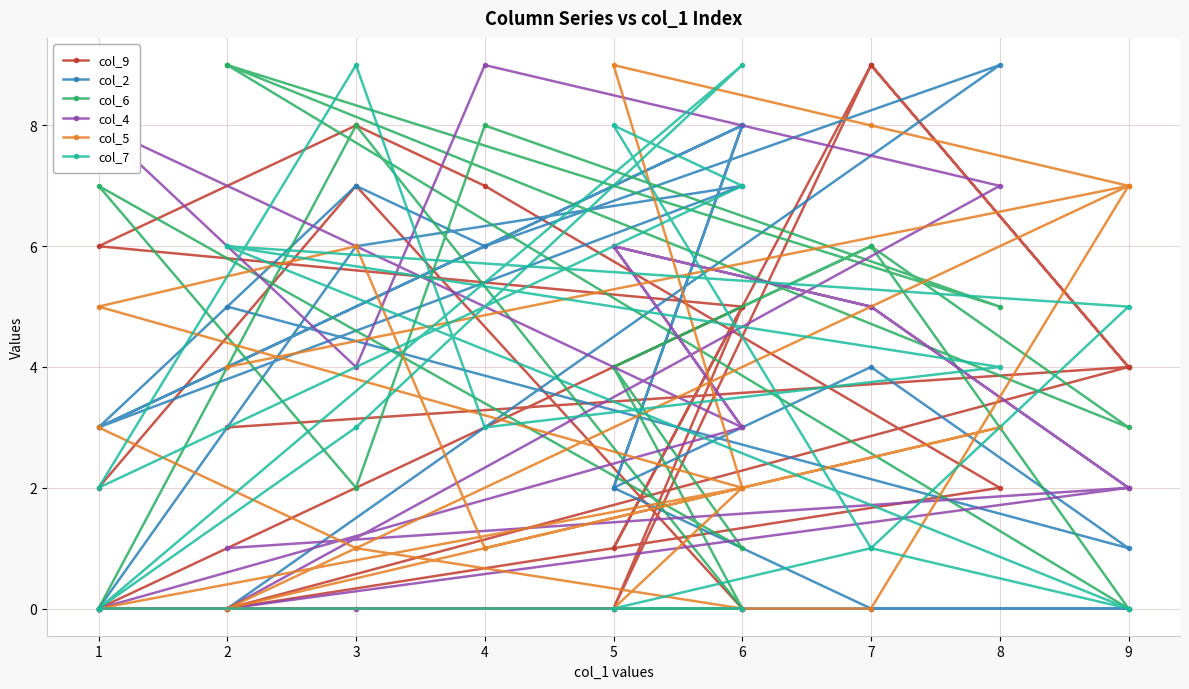

How many interior local valleys does the col_2 series have?

5